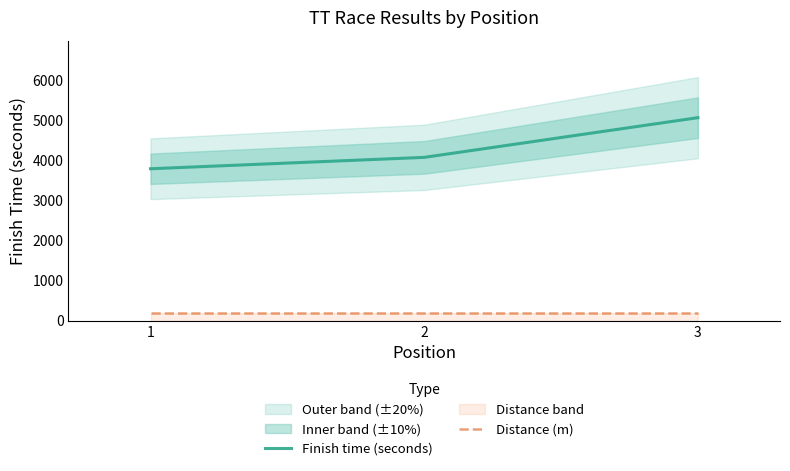

Reading left to right, list all the values displayed in this chart.

Finish time (seconds): 1=3788	2=4072	3=5062
Distance (m): 1=200	2=200	3=200